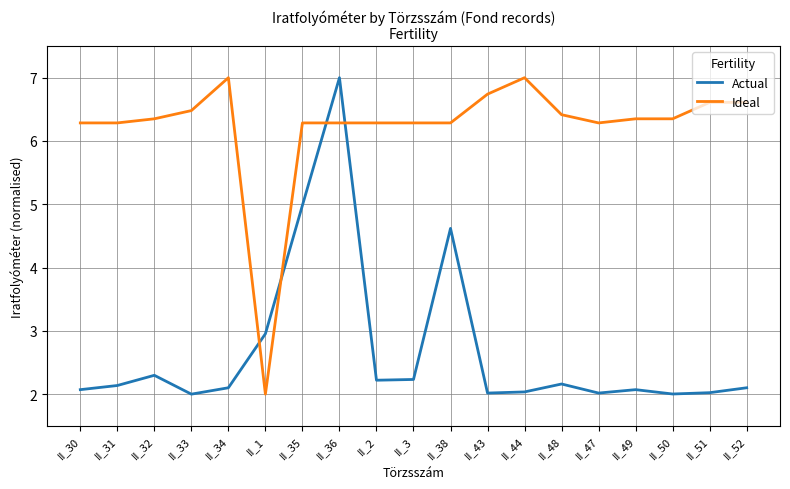

True or false: Actual has more than 1 interior local peaks.

True